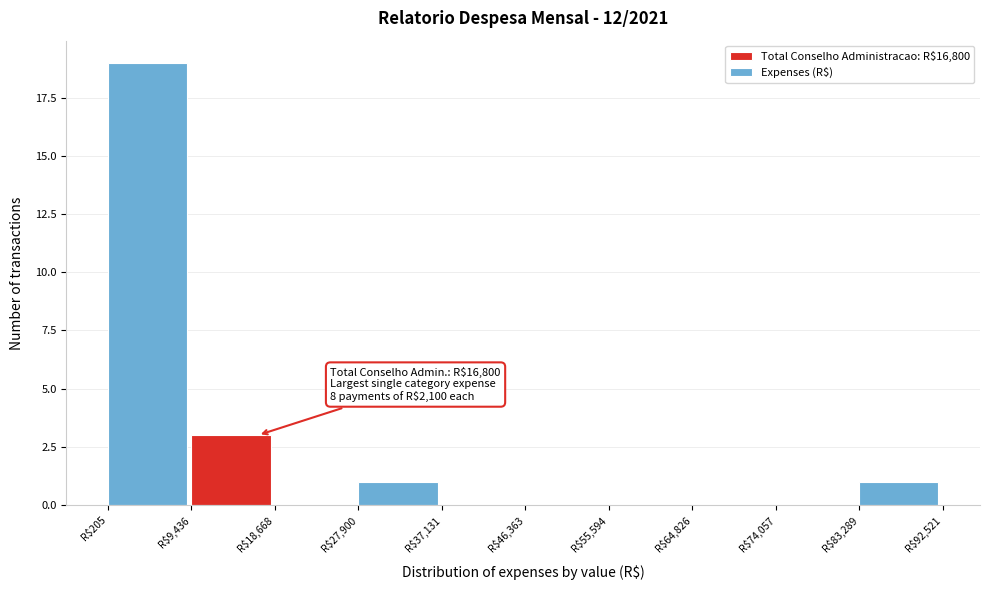

Which range on the x-axis has the tallest bar?

0 to 9000